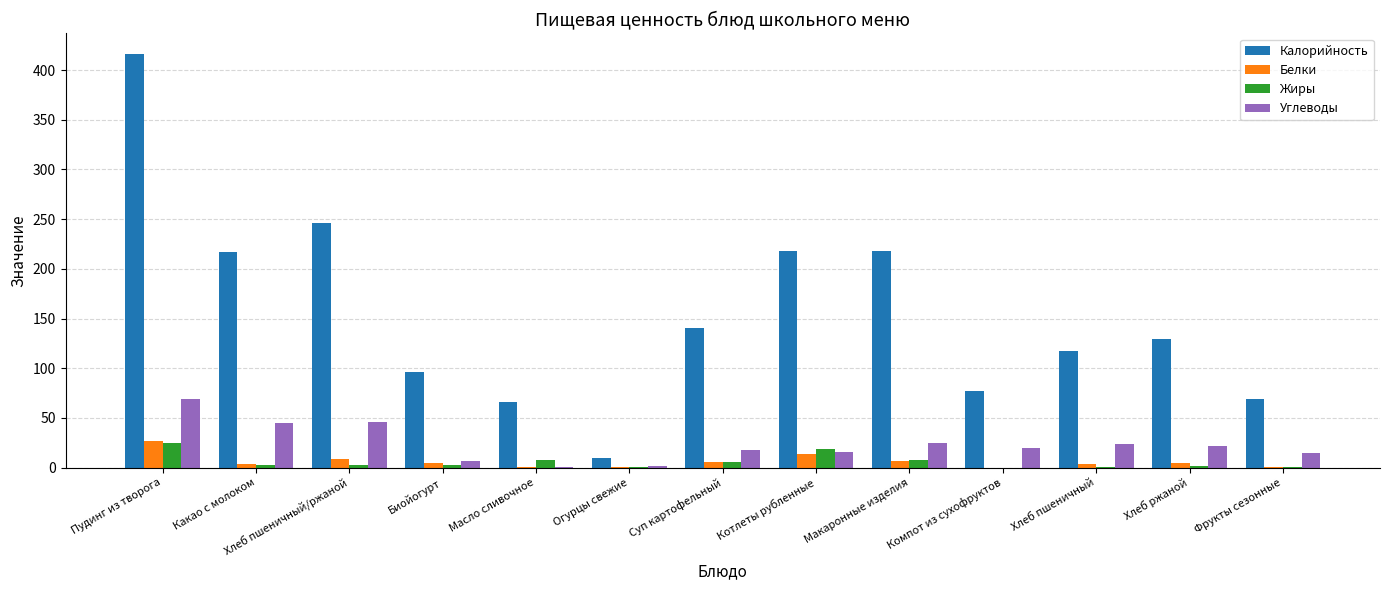

Which series changed the most between Пудинг из творога and Компот из сухофруктов?

Калорийность